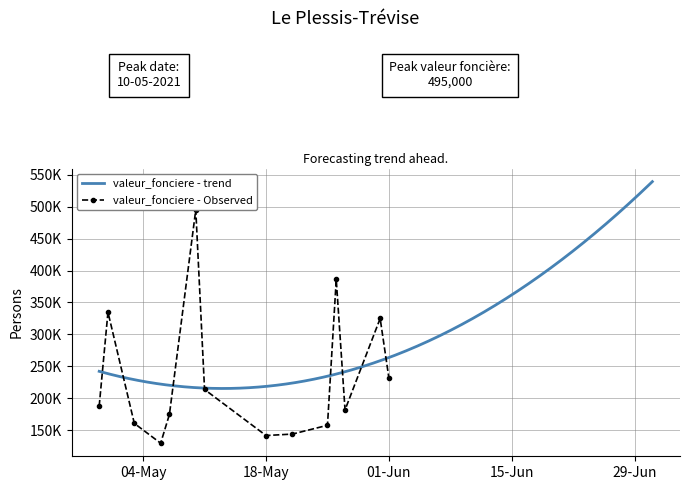

What is the sum of the Average valeur_fonciere values at 2021-05-25 and 2021-04-29?

579500